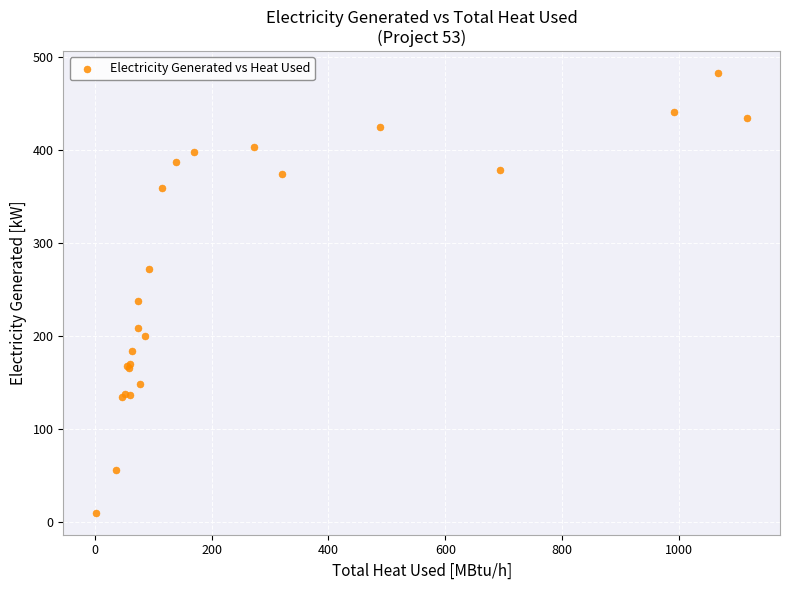

What Y value in the scatter plot is closest to 246?

237.9